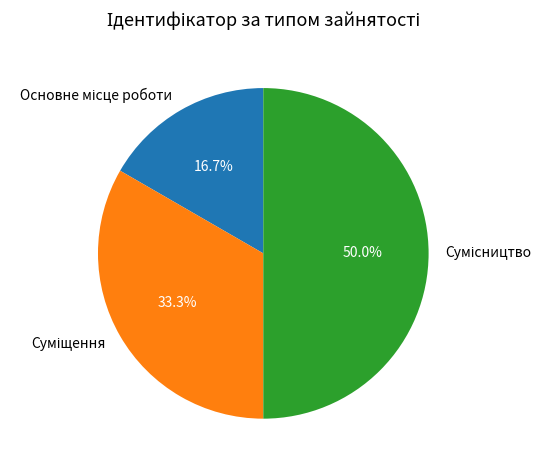

What is the smallest slice in the pie chart?

Основне місце роботи